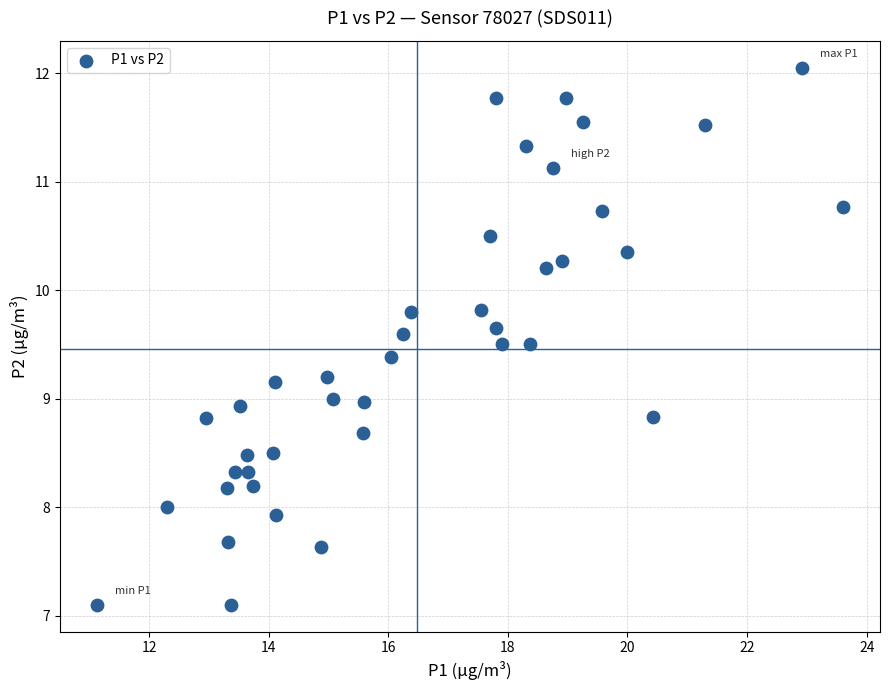

What is the range of X values (max minus min)?

12.5